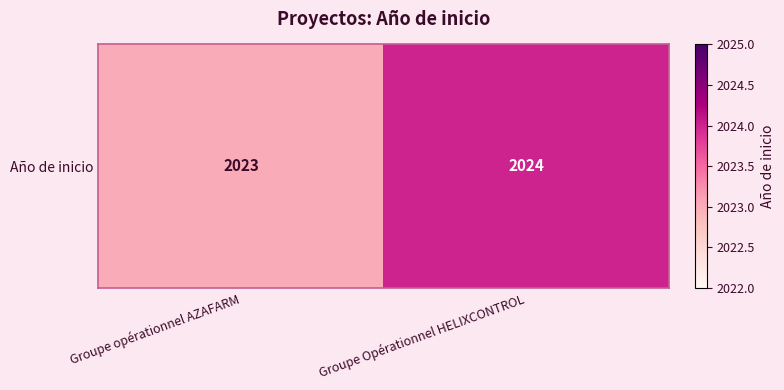

Reading left to right, extract all data points from this chart.

Groupe opérationnel AZAFARM=2023	Groupe Opérationnel HELIXCONTROL=2024